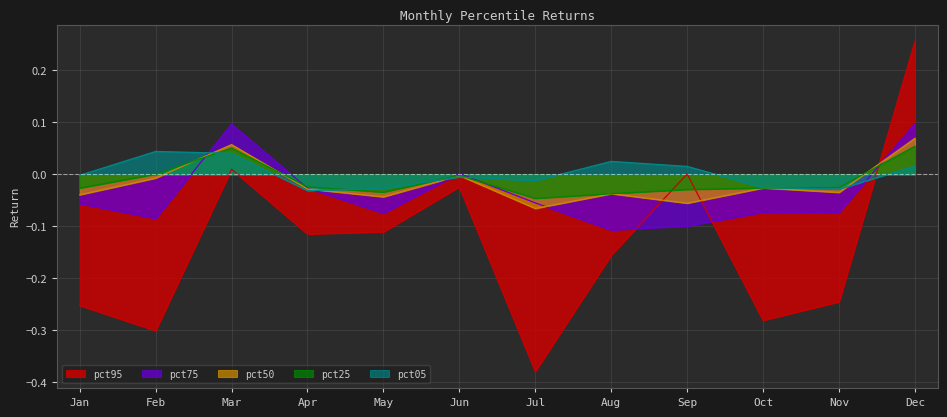

How many lines are shown in the chart?

5